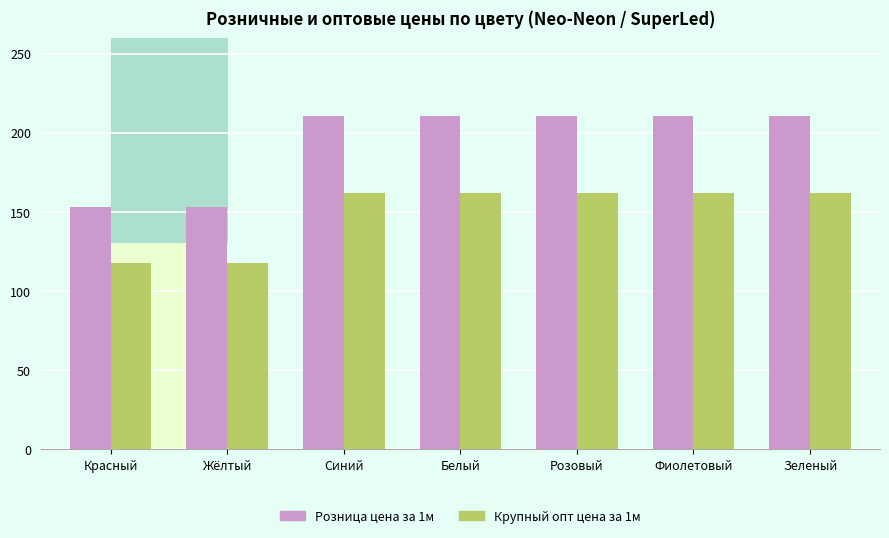

What is the label of the 1st bar from the right?

Зеленый